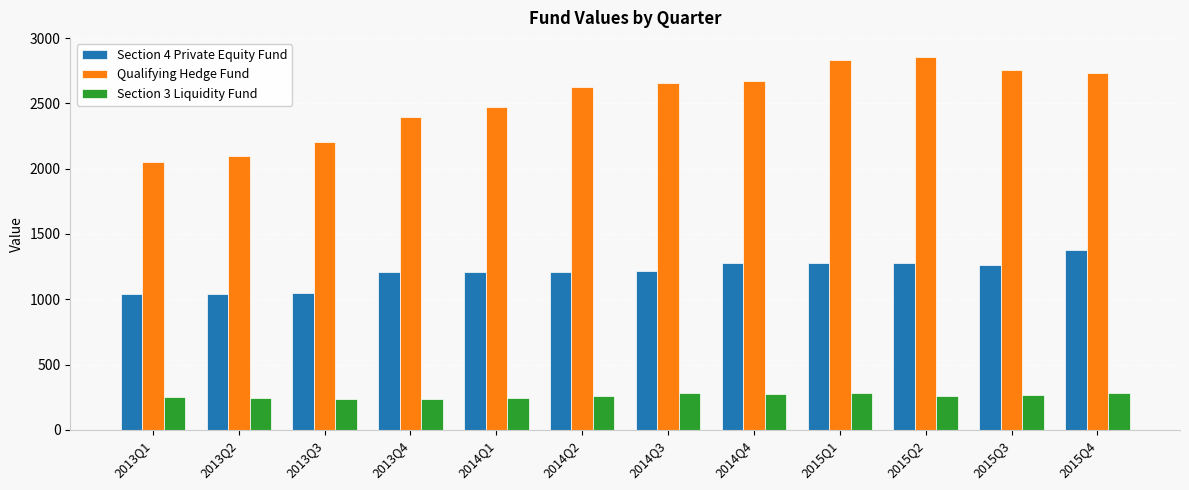

Which series has the largest range (max minus min)?

Qualifying Hedge Fund